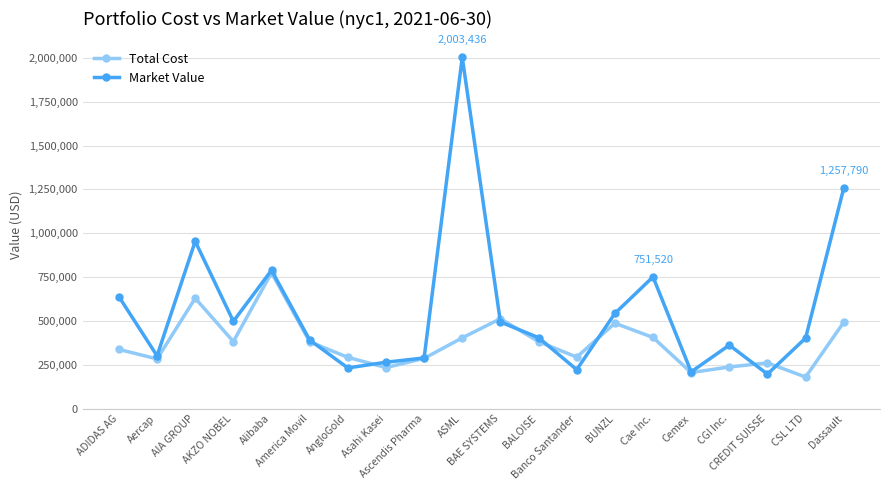

The value of Total Cost at Asahi Kasei is 392257.3. True or false?

False